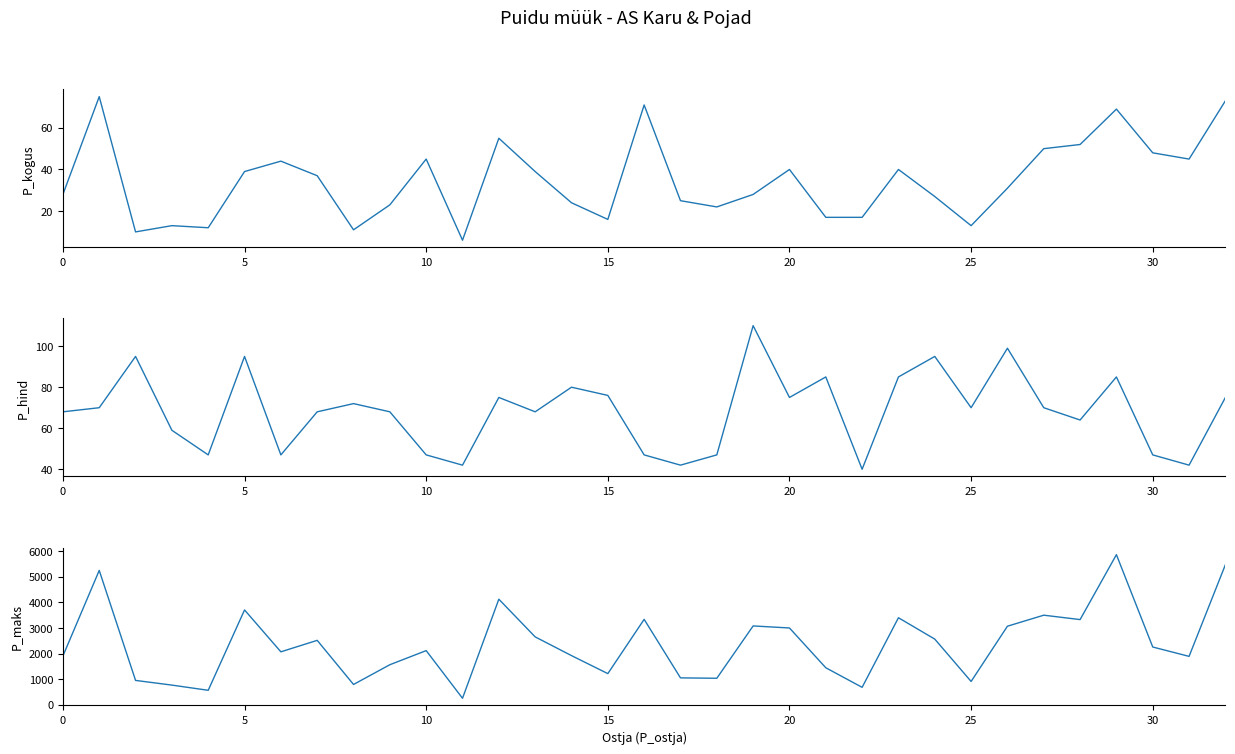

What is the smallest value displayed?

6